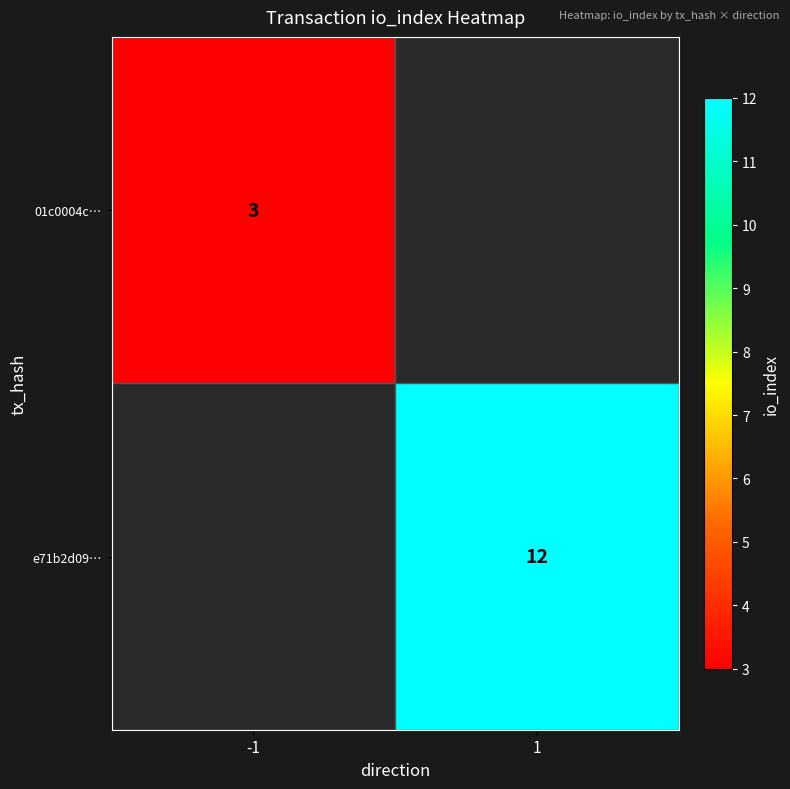

Is the value of 01c0004c… at -1 greater than the value of e71b2d09… at 1?

No